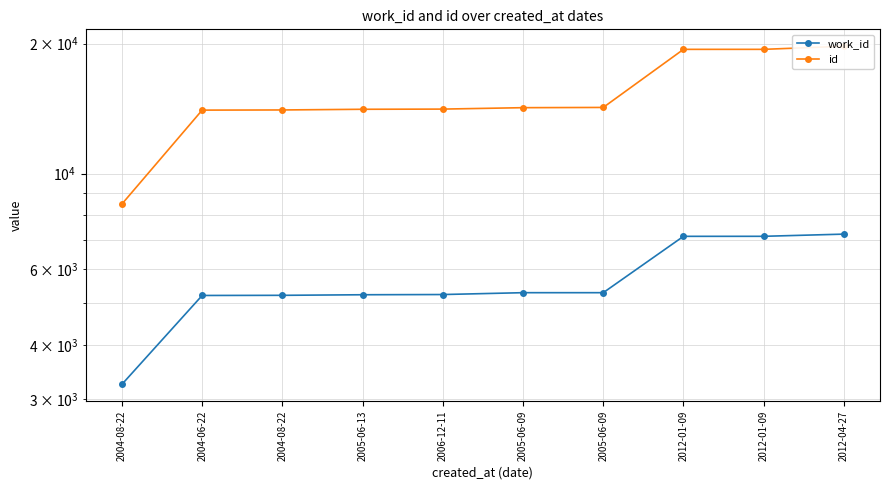

Is it true that work_id equals 7151 at 2012-01-09?

True